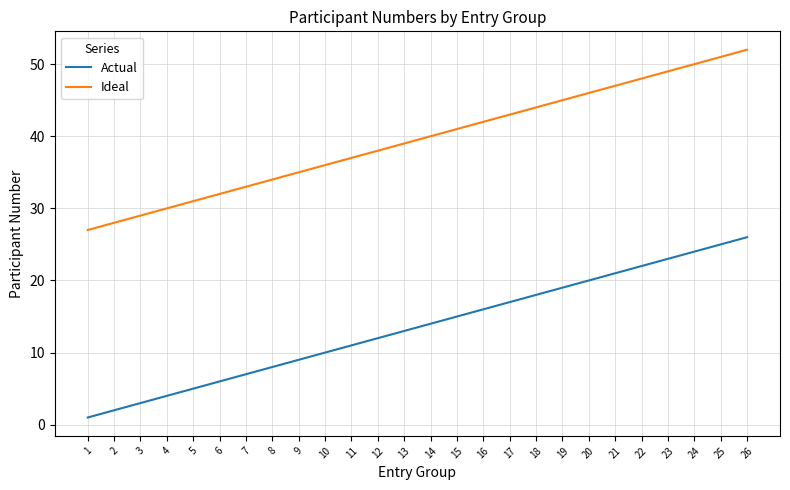

Which series has the largest total across all categories?

Ideal